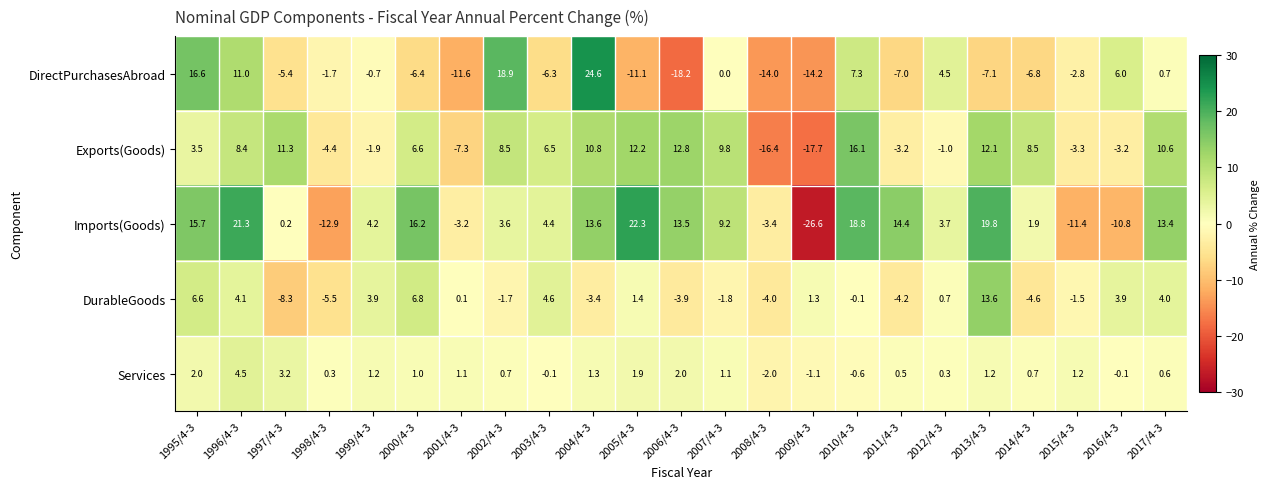

At 2014/4-3, list the series in order from largest to smallest.

Exports(Goods), Imports(Goods), Services, DurableGoods, DirectPurchasesAbroad